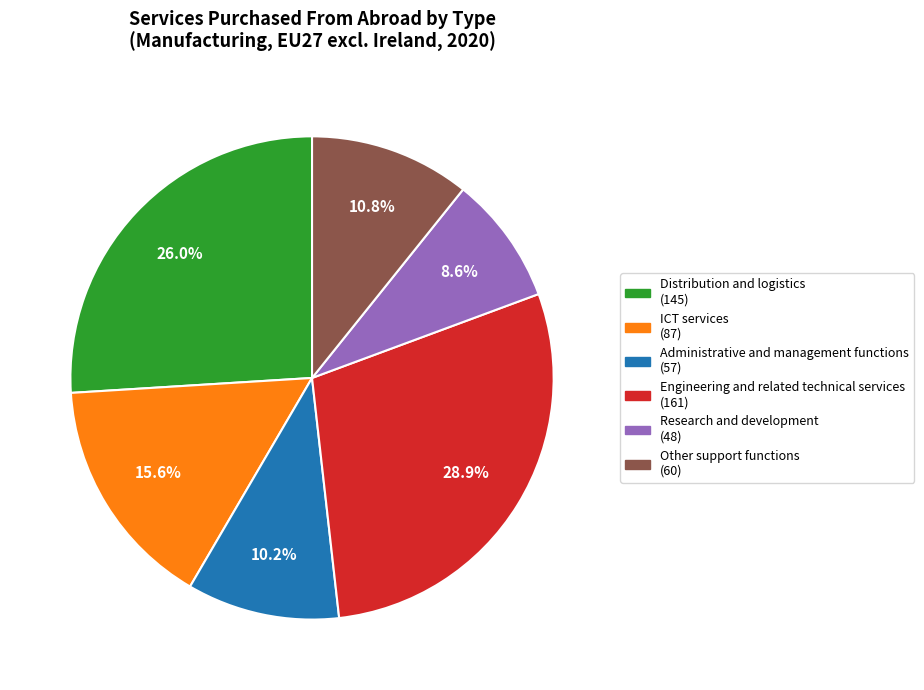

Which has a higher value, Research and development or Other support functions?

Other support functions